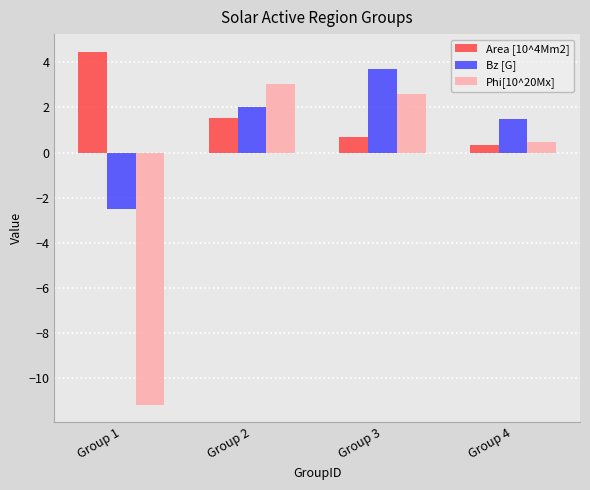

At which category is the sum across all series the highest?

Group 3